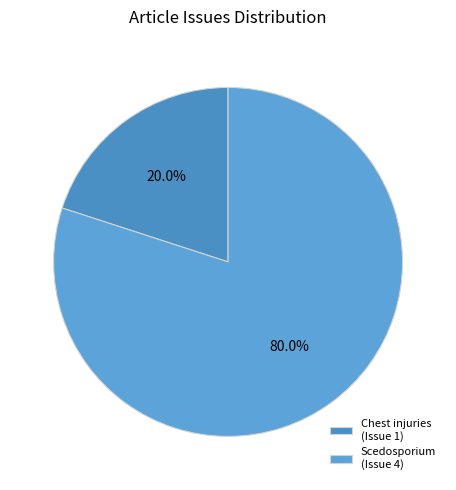

How many slices are in this pie chart?

2